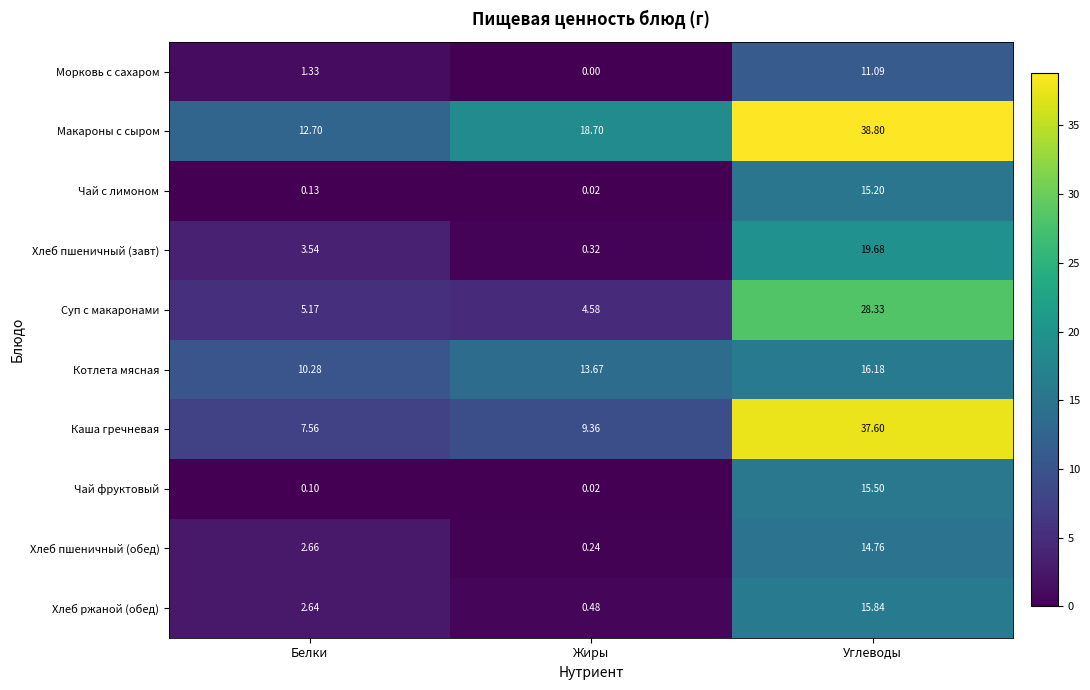

What is the difference between the highest and lowest values at Углеводы?

27.7